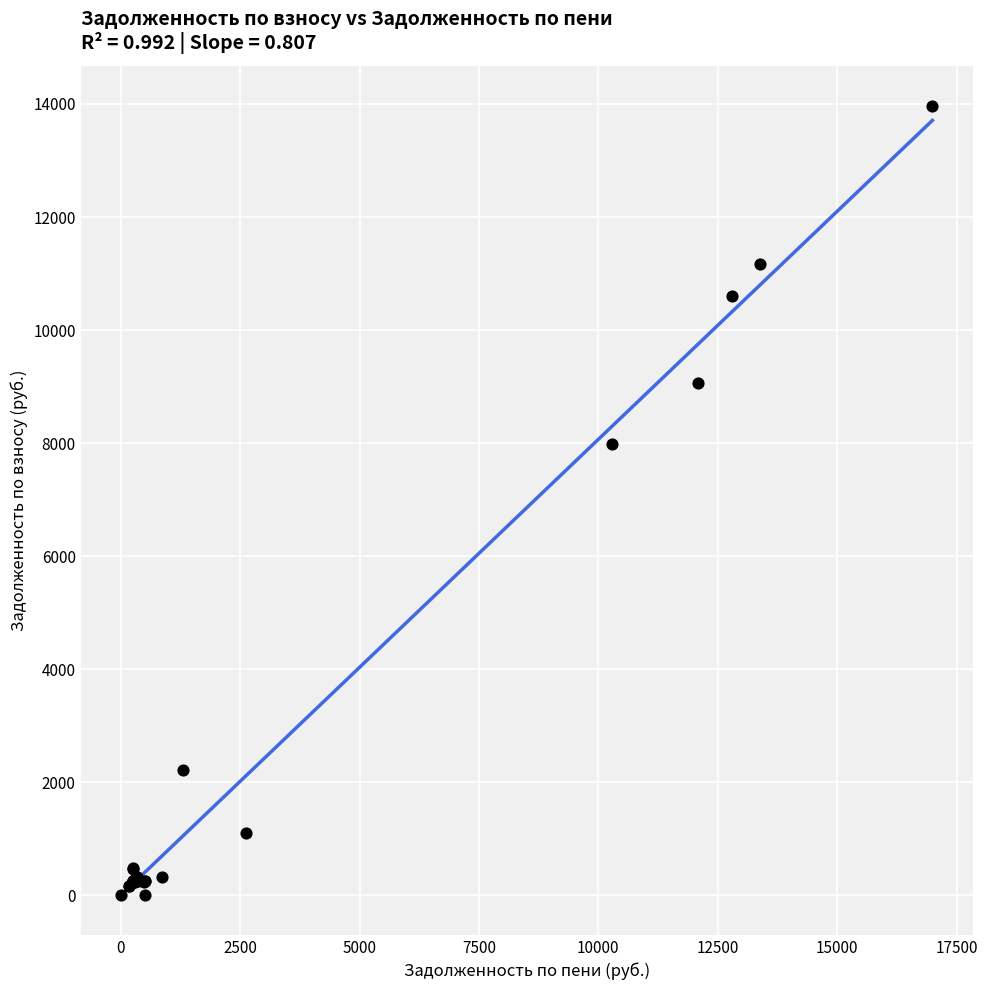

What Y value in the scatter plot is closest to 6985?

7989.9